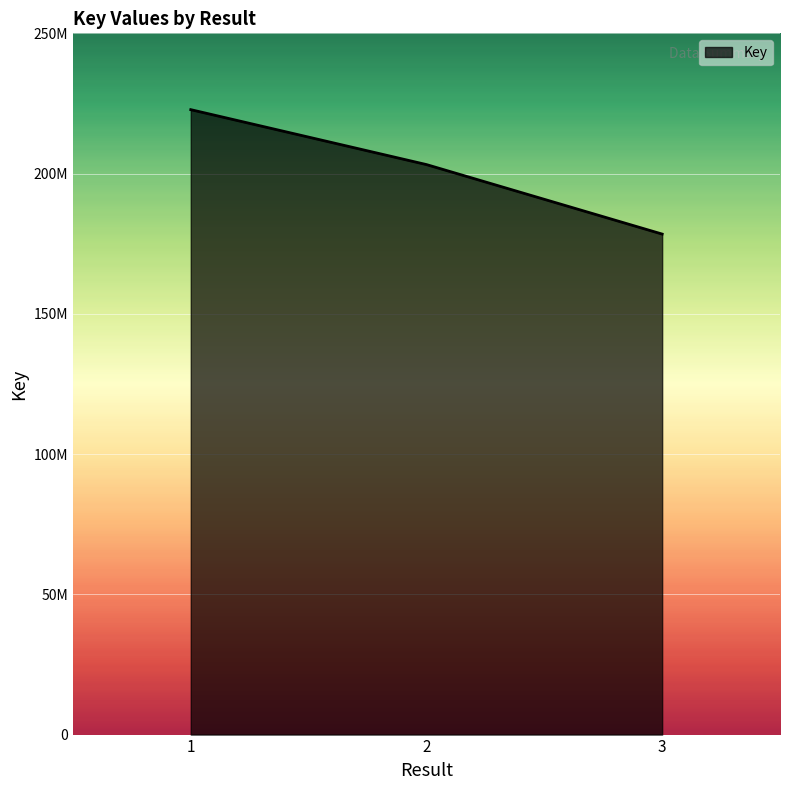

Where is the data nearest to the value 200614845?

2